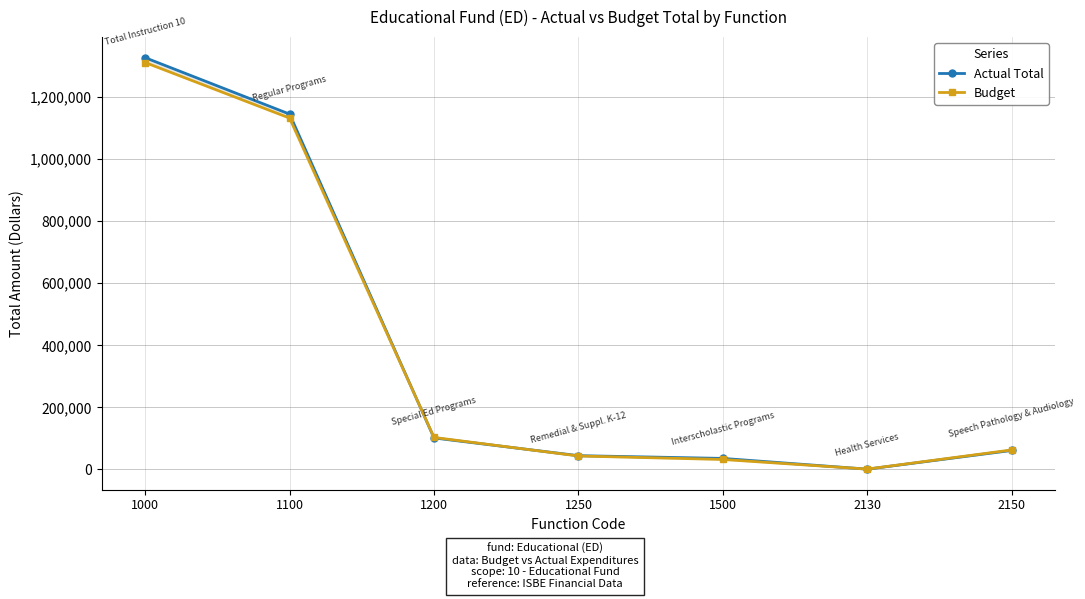

Where does the Budget series first go above 63000?

1000